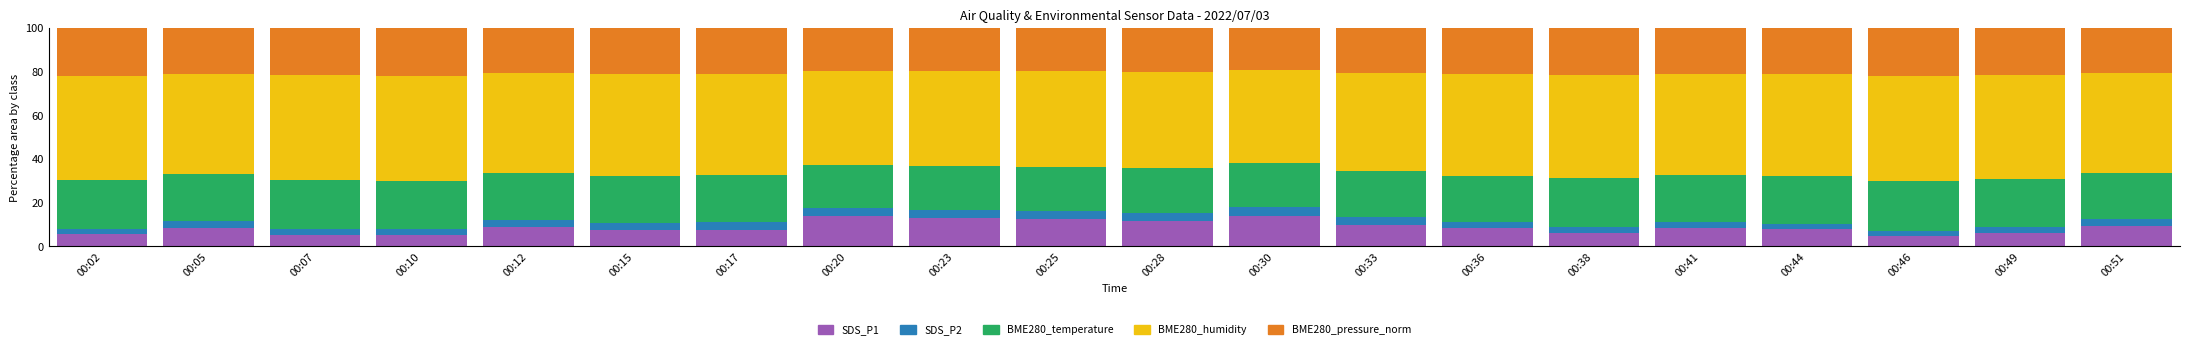

Is it true that SDS_P1 equals 11.5 at 00:41?

False